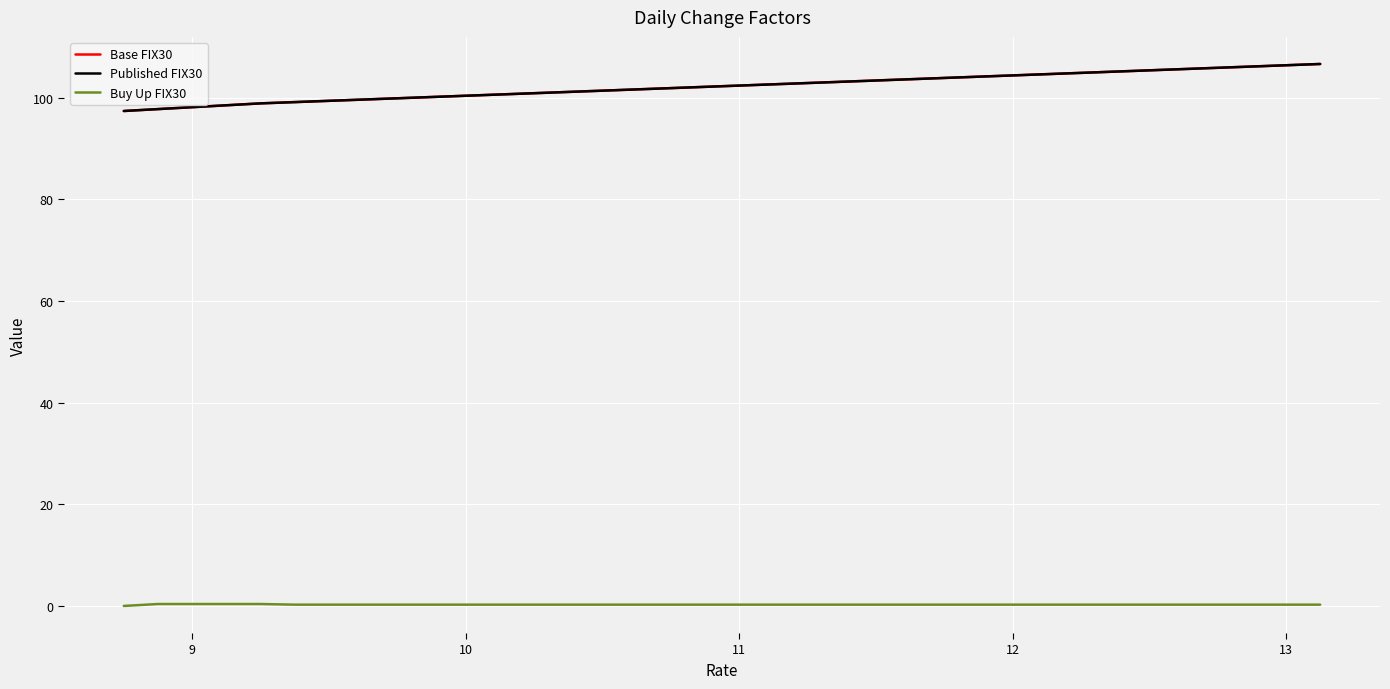

What is the average value of the Published FIX30 series?

102.2